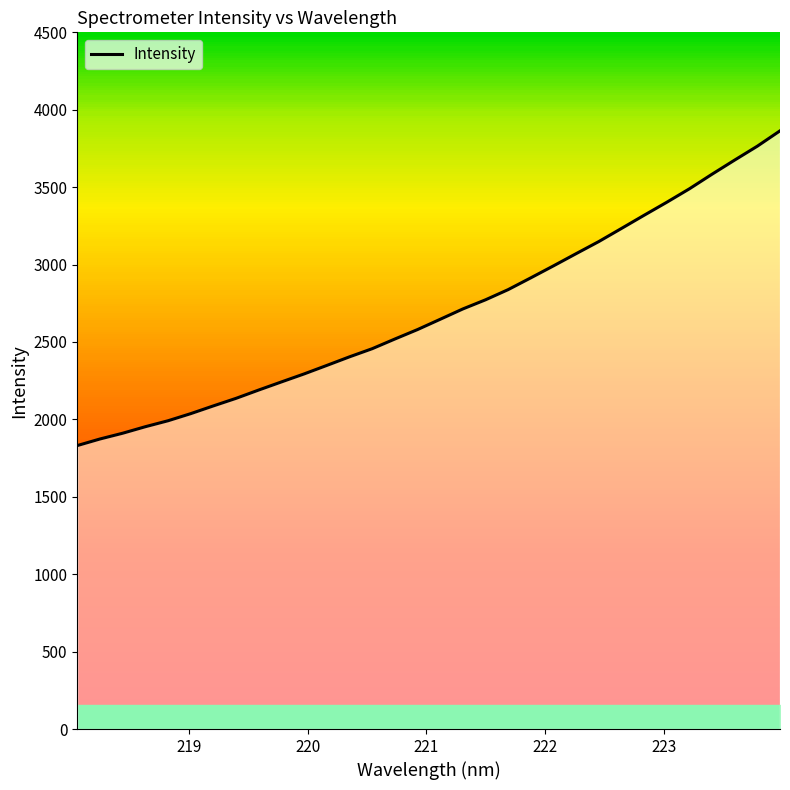

How many data points are less than 2646?

16